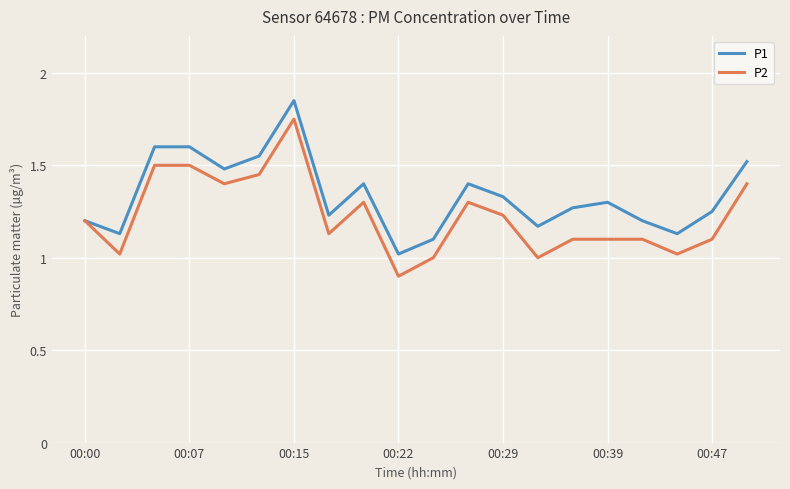

What is the lowest value of the P1 series?

1.0